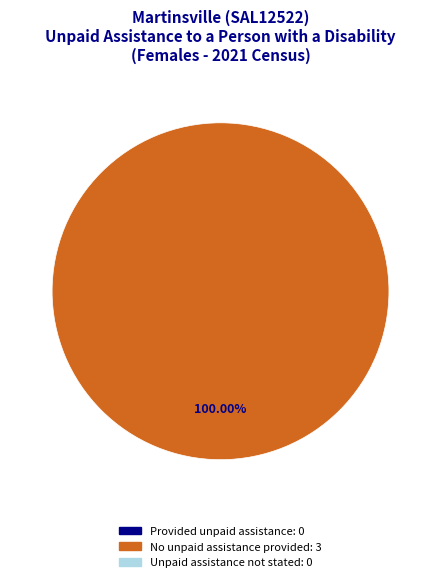

Is there any slice that represents more than half of the pie?

Yes